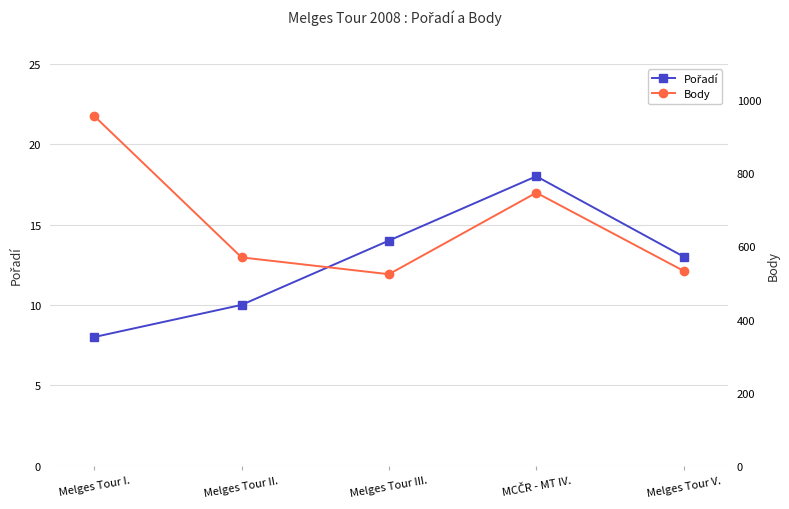

How many series are shown in this chart?

2